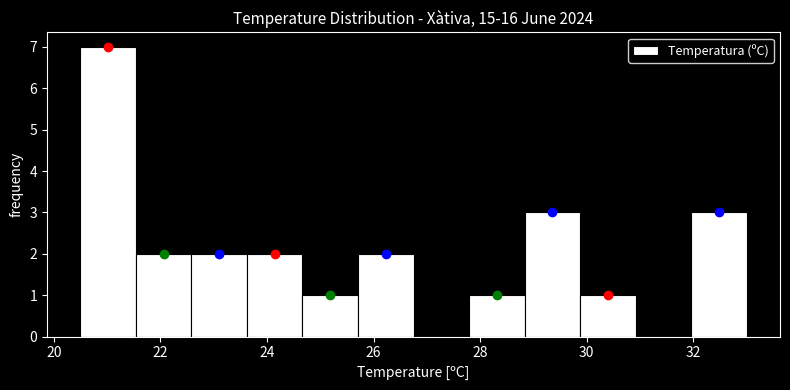

How tall is the bar that spans 32.0 to 33.0 on the x-axis? Neither the bar edges nor the heights are printed on the chart, so give them approximately, as read against the axes.

3